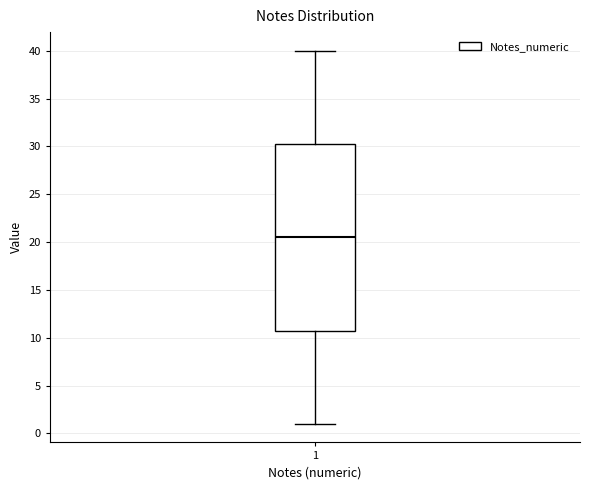

Read this box plot against the y-axis: the position of the median line, the range covered by the box, and the ends of both whiskers. The values are not printed on the chart, so give them approximately, as read against the axis.

median 20.5, box 11.0 to 30.5, whiskers 1.0 to 40.0